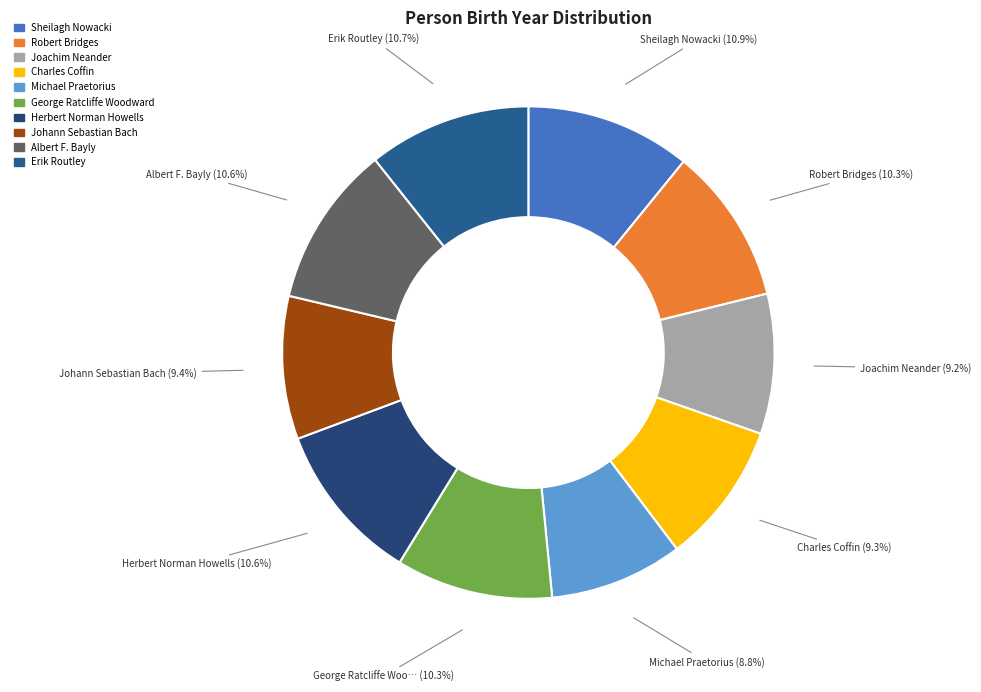

To the nearest percent, what is the combined percentage of Sheilagh Nowacki and Charles Coffin?

20%